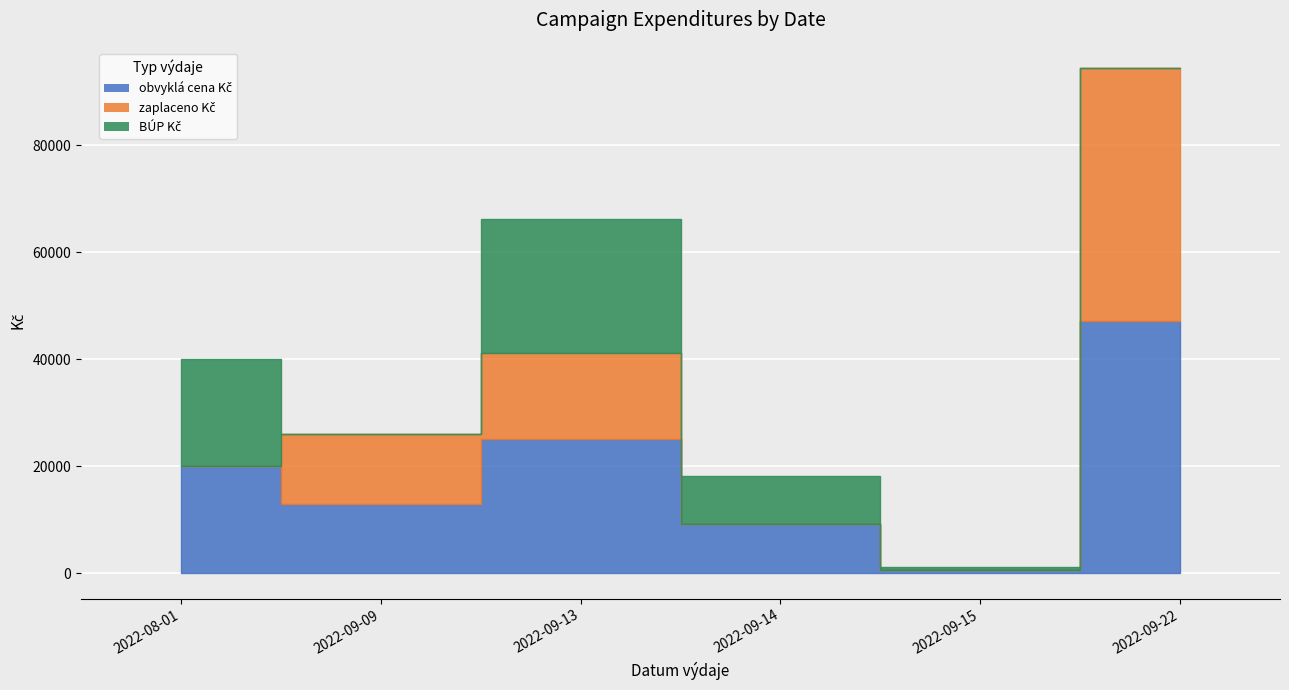

Count the number of categories in the chart.

6